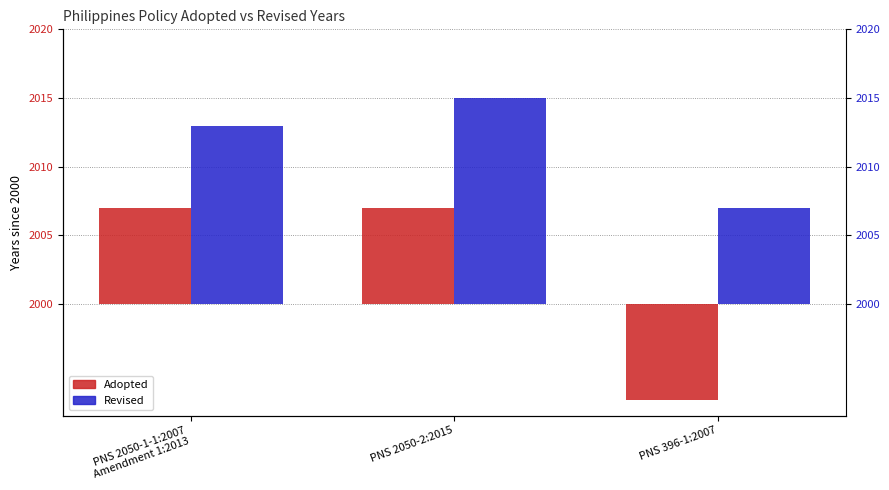

Count the number of categories in the chart.

3